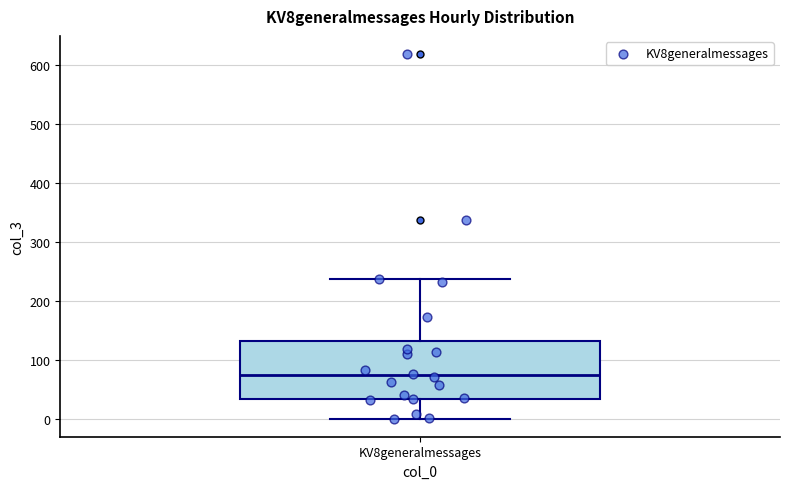

Read this box plot against the y-axis: the position of the median line, the range covered by the box, and the ends of both whiskers. The values are not printed on the chart, so give them approximately, as read against the axis.

median 70, box 30 to 130, whiskers 0 to 240